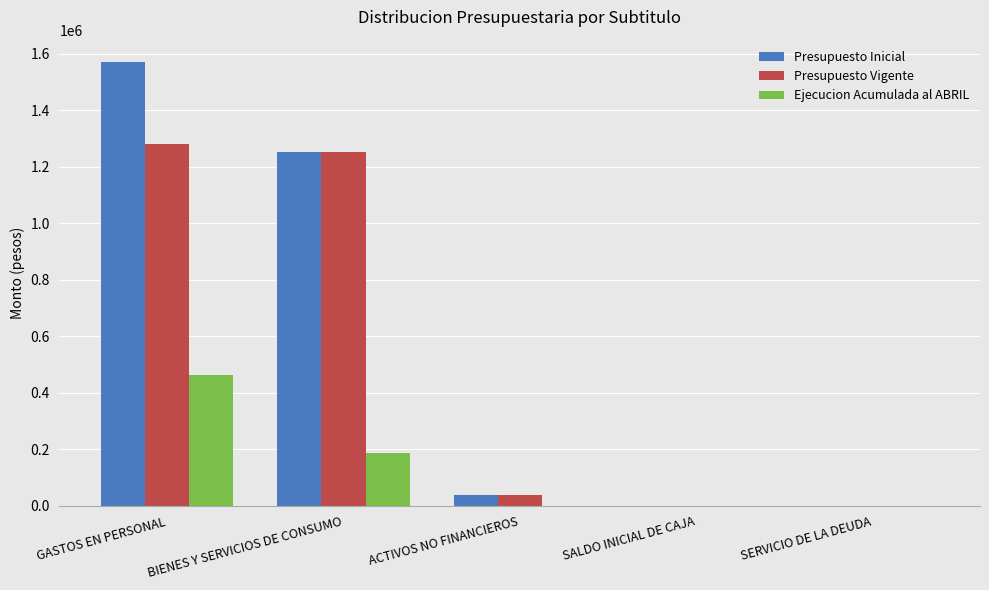

Between GASTOS EN PERSONAL and SERVICIO DE LA DEUDA, which series saw the biggest shift?

Presupuesto Inicial